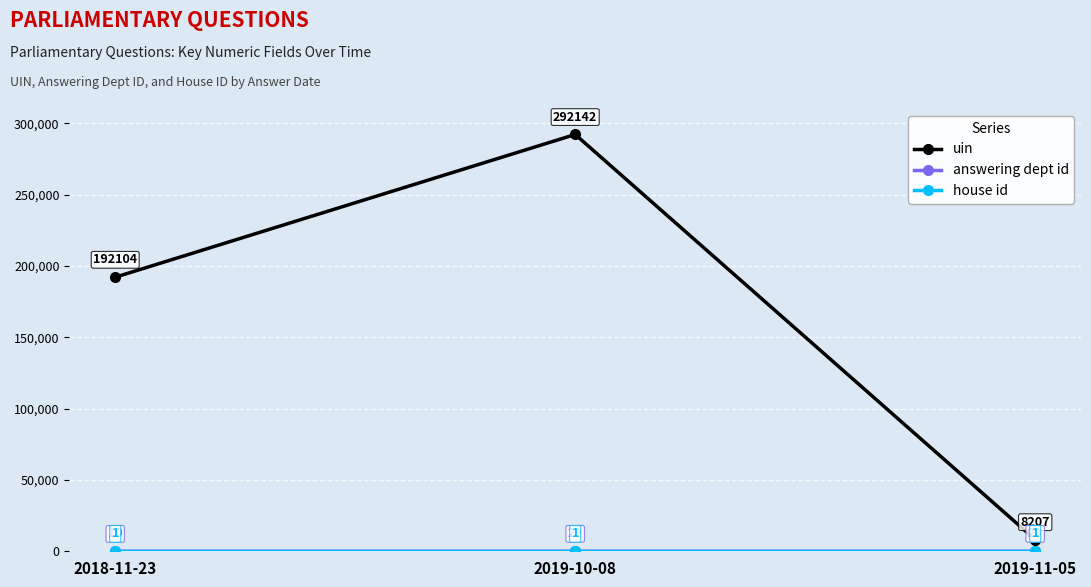

What is the maximum value shown in the chart?

292142